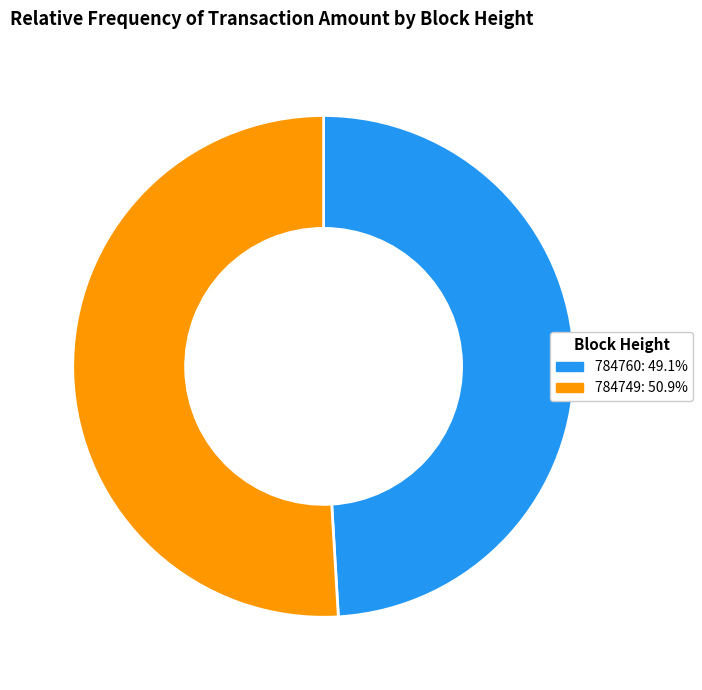

True or false: 784749 accounts for 42% of the total.

False